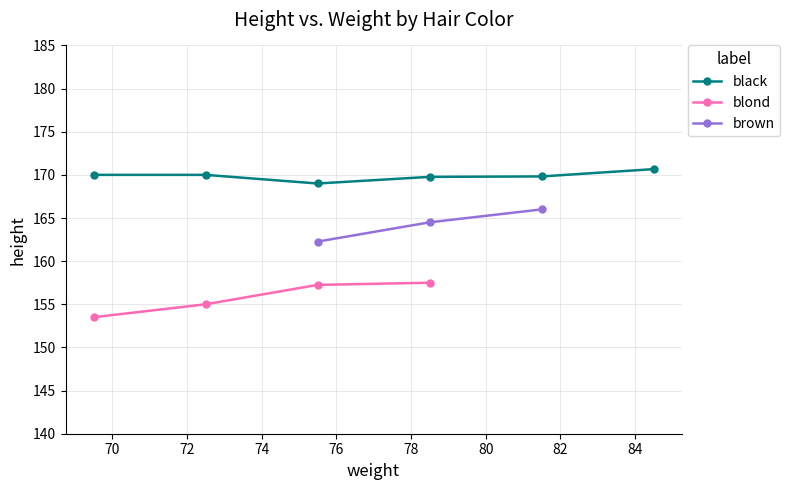

Does the chart have visible grid lines?

Yes